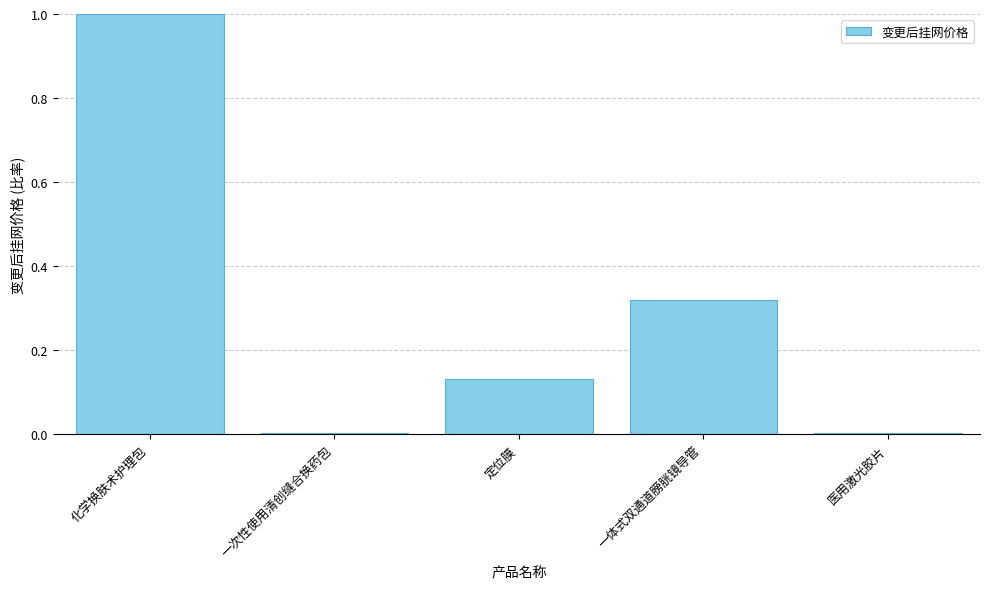

Which label corresponds to the largest value in the chart?

化学换肤术护理包